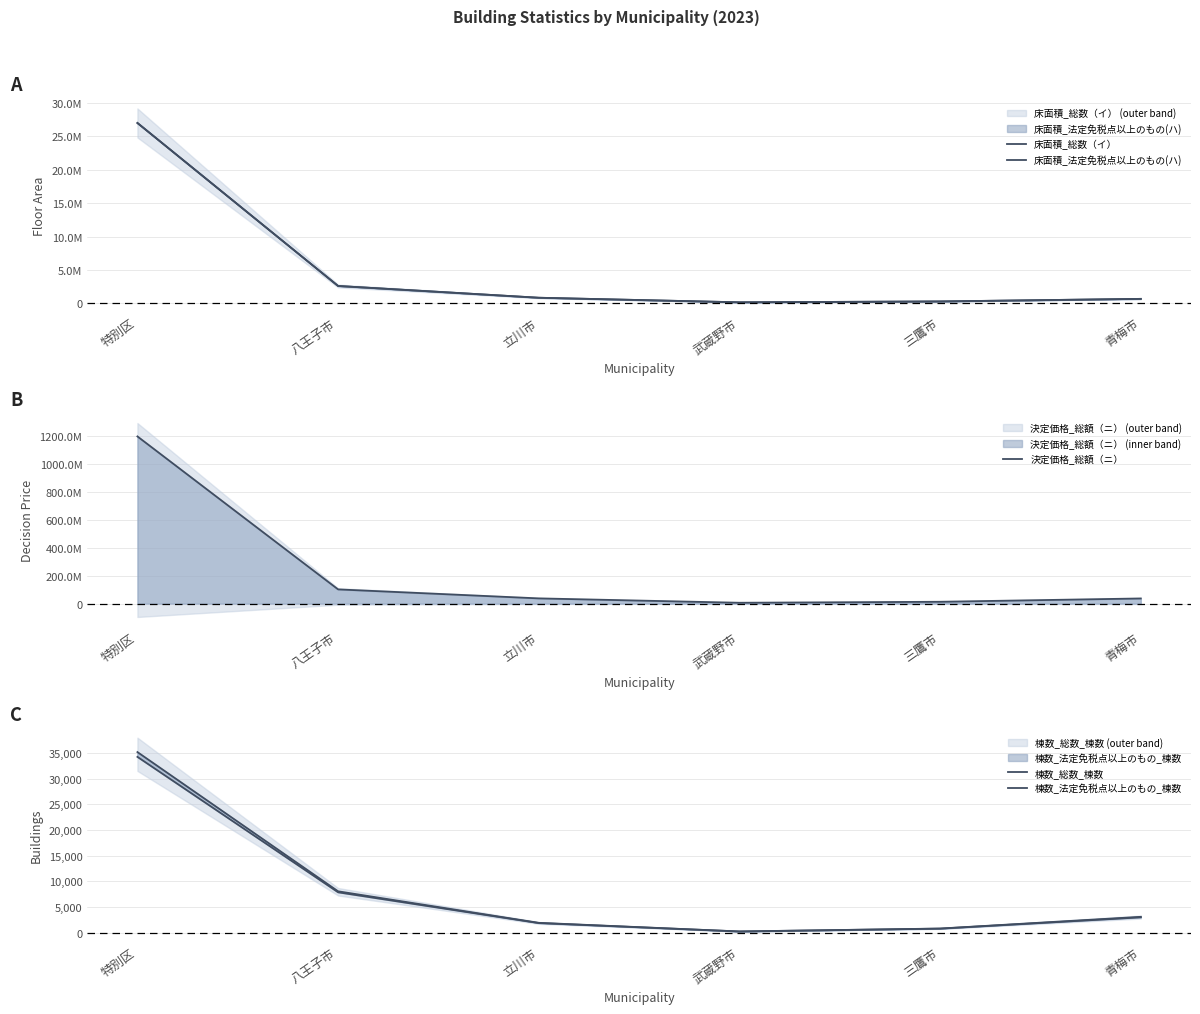

At which label does 棟数_法定免税点以上のもの_棟数 reach its peak?

特別区